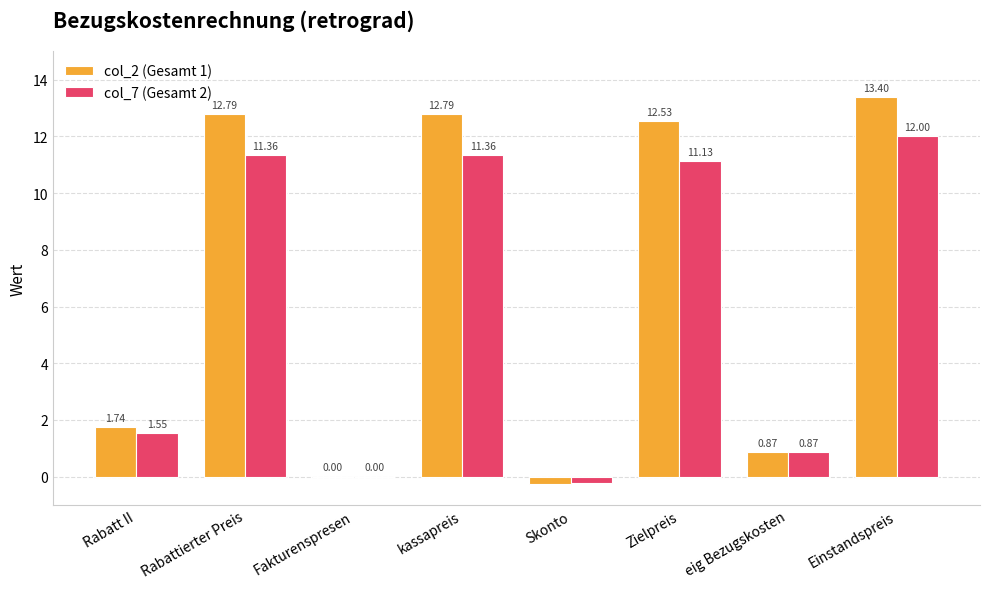

What is the sum of the col_7 (Gesamt 2) values at Einstandspreis and Zielpreis?

23.1